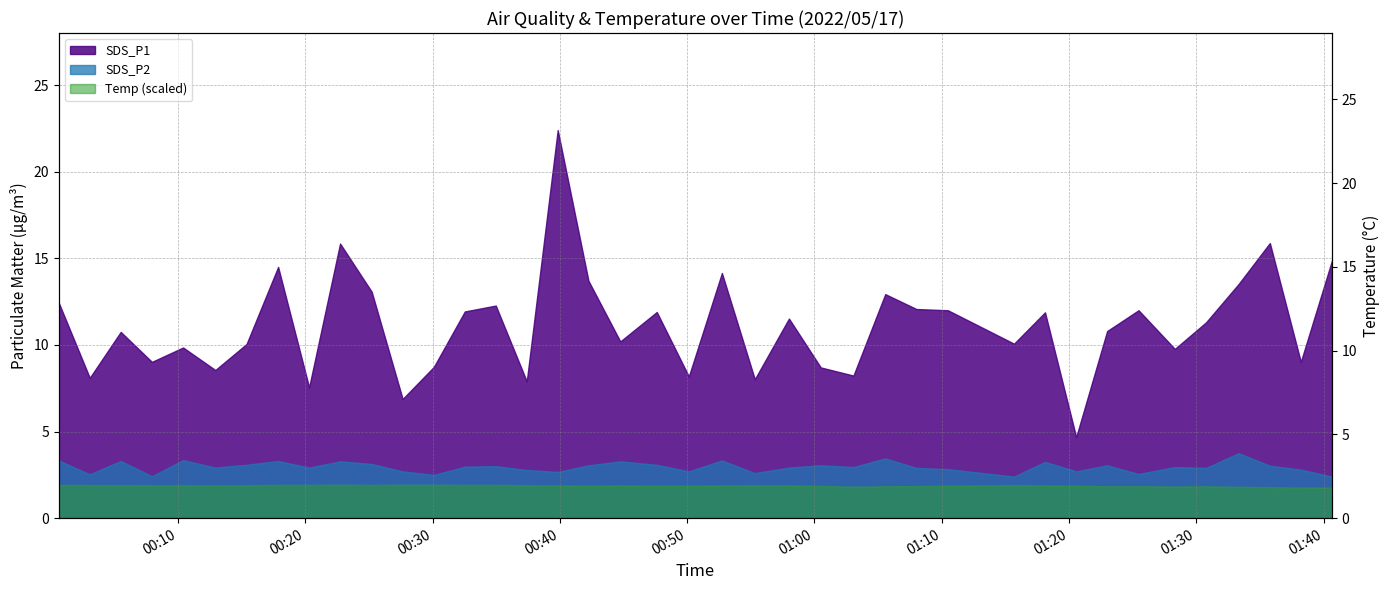

True or false: Temp (scaled) and SDS_P1 intersect in this chart.

False